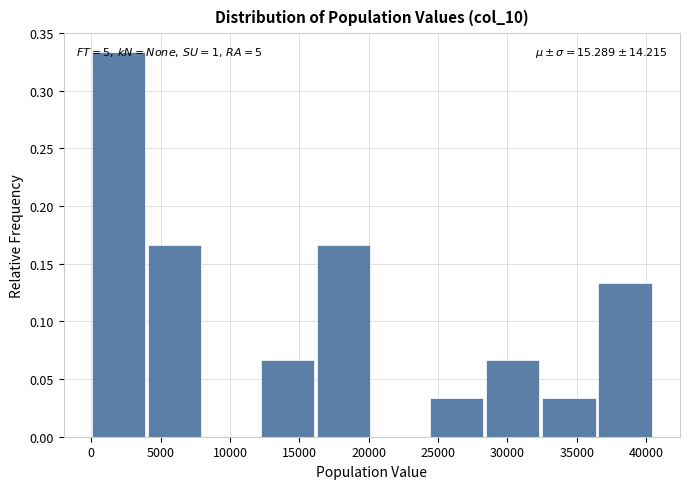

Which range on the x-axis has the tallest bar?

0 to 4000